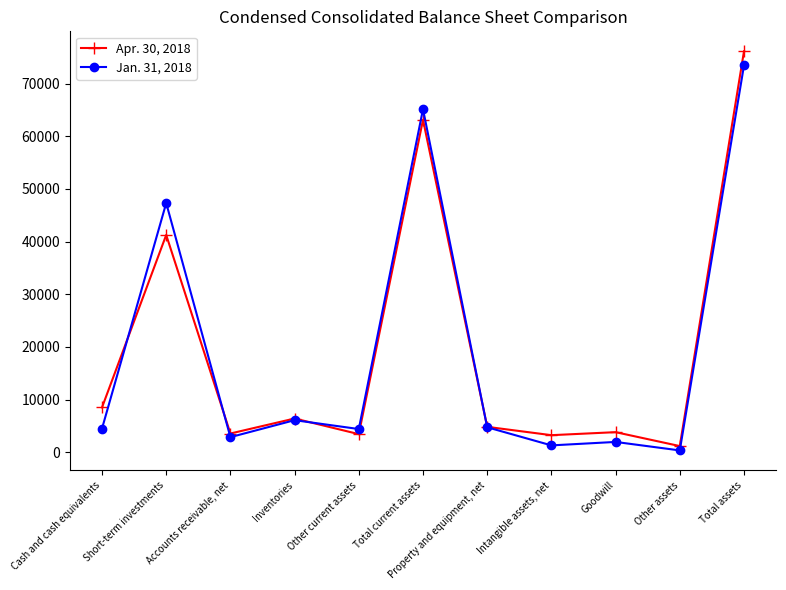

What is the spread (max minus min) of values at Inventories?

315